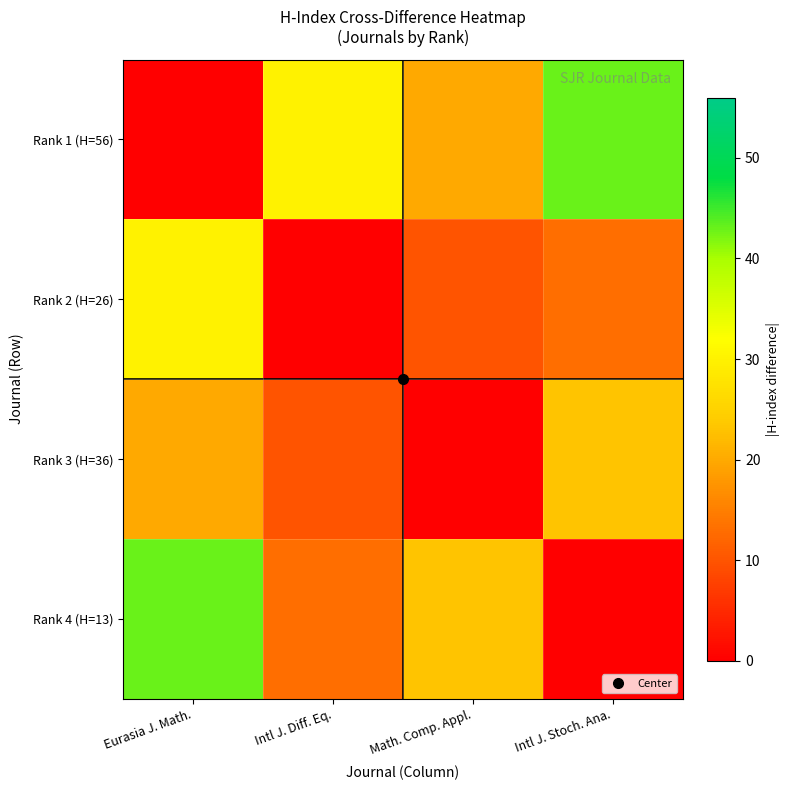

Reading left to right, transcribe all the data shown in this chart.

Rank 1 (H=56): Eurasia J. Math.=0	Intl J. Diff. Eq.=30	Math. Comp. Appl.=20	Intl J. Stoch. Ana.=43
Rank 2 (H=26): Eurasia J. Math.=30	Intl J. Diff. Eq.=0	Math. Comp. Appl.=10	Intl J. Stoch. Ana.=13
Rank 3 (H=36): Eurasia J. Math.=20	Intl J. Diff. Eq.=10	Math. Comp. Appl.=0	Intl J. Stoch. Ana.=23
Rank 4 (H=13): Eurasia J. Math.=43	Intl J. Diff. Eq.=13	Math. Comp. Appl.=23	Intl J. Stoch. Ana.=0